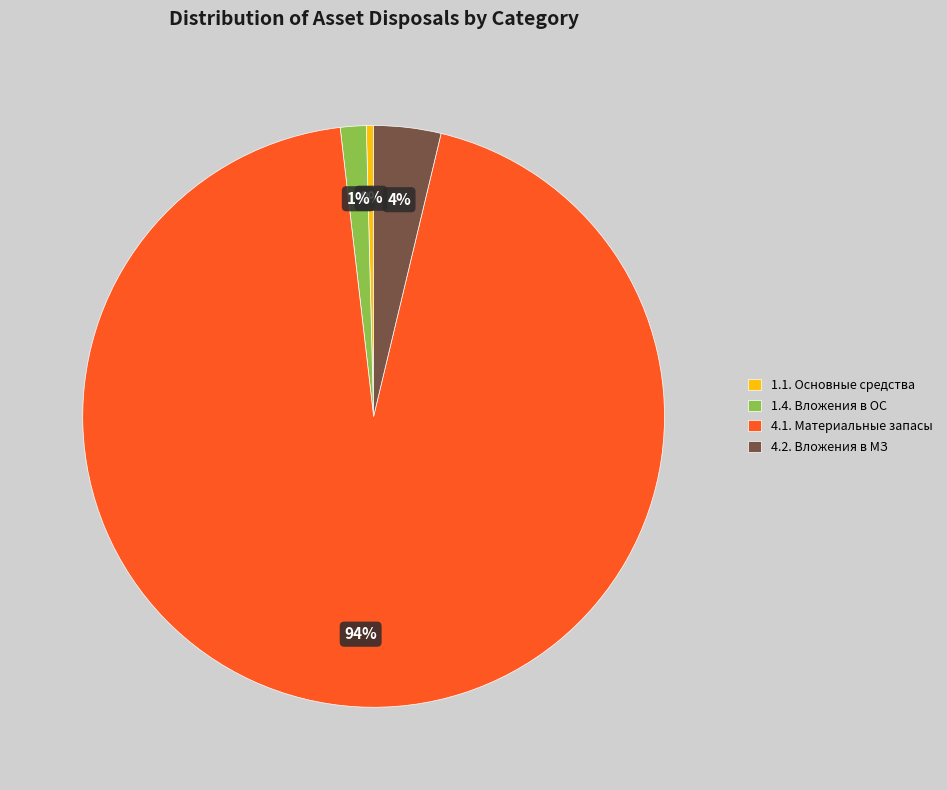

Which slice is the largest?

4.1. Материальные запасы